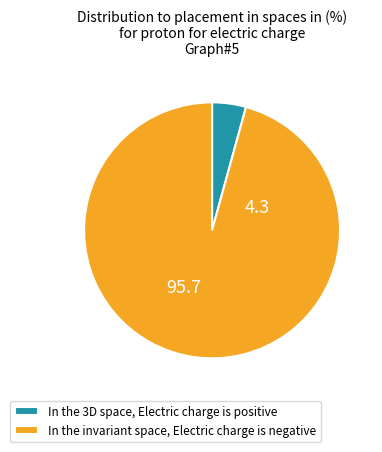

Is there a majority slice in this chart?

Yes